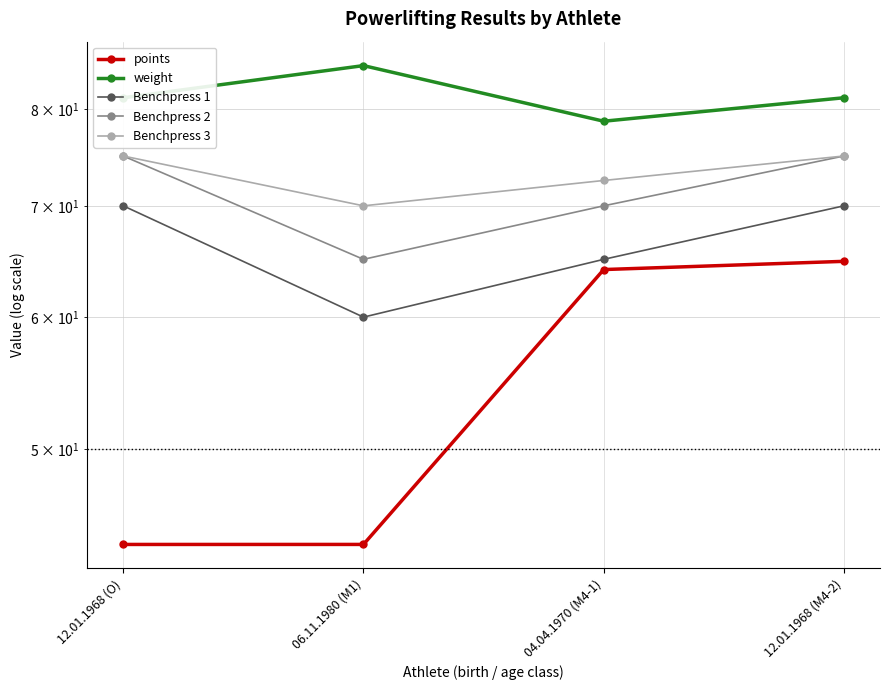

What is the value of the Benchpress 2 point at the 4th from the left?

75.0